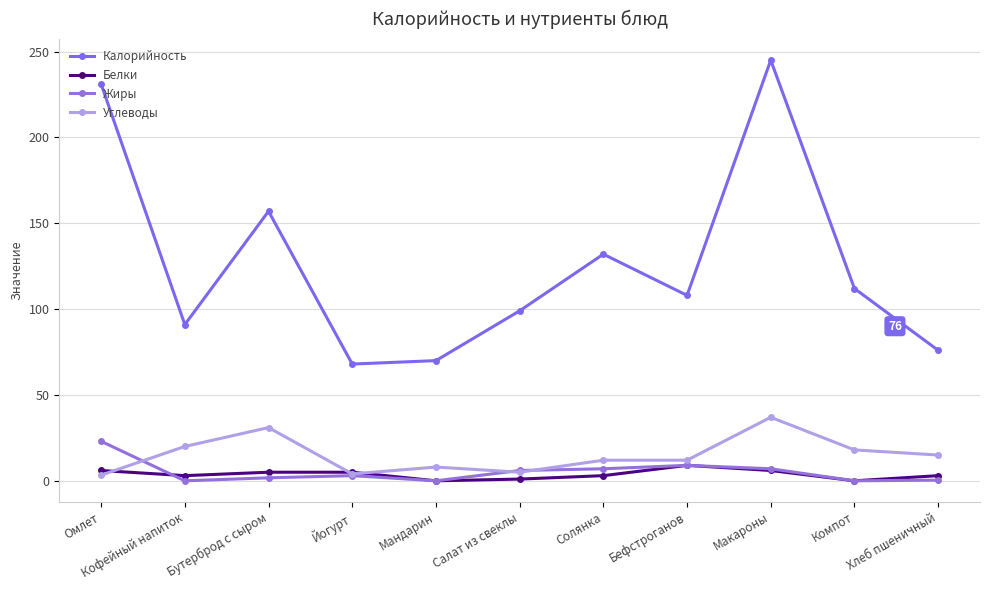

Count the number of data series in this chart.

4